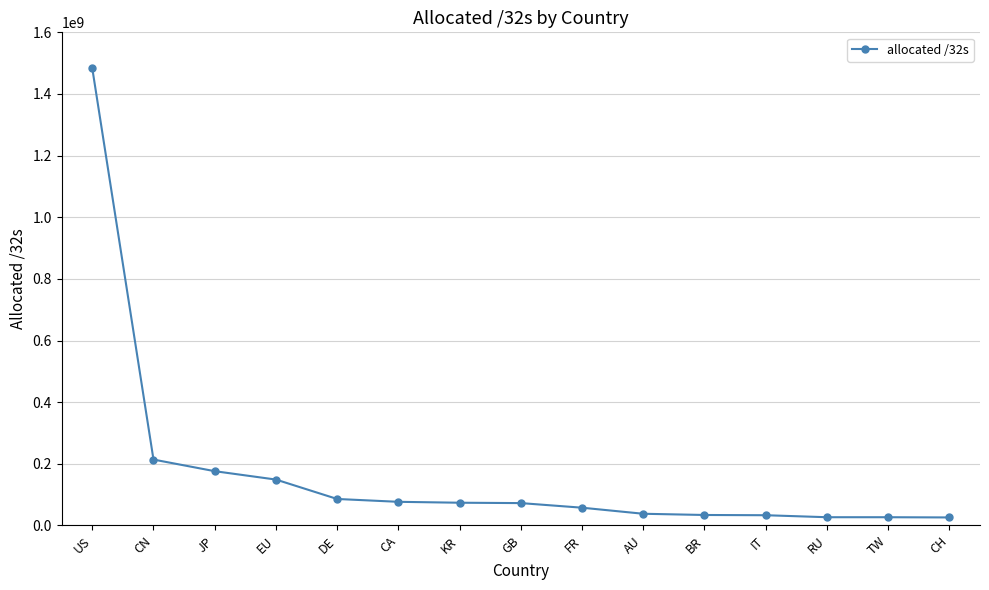

What is the approximate value at JP, to the nearest 10?

176073220